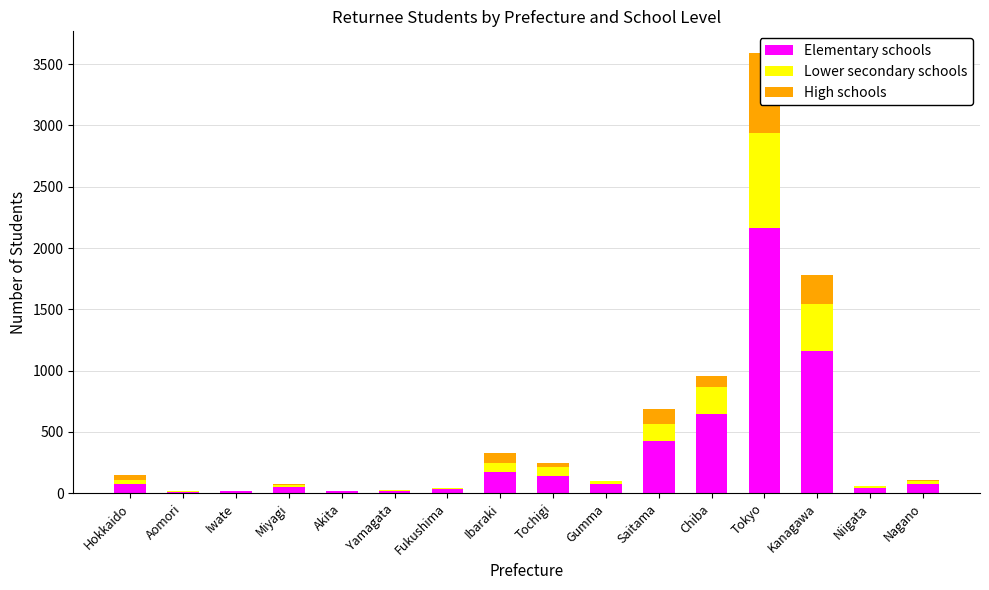

How many groups of bars are there?

16